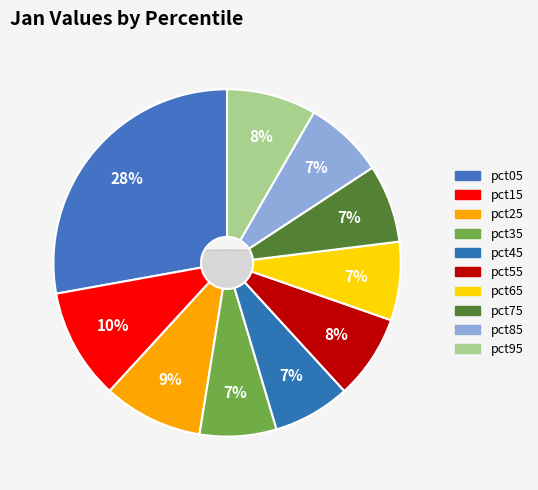

Which category has the biggest portion of the pie?

pct05